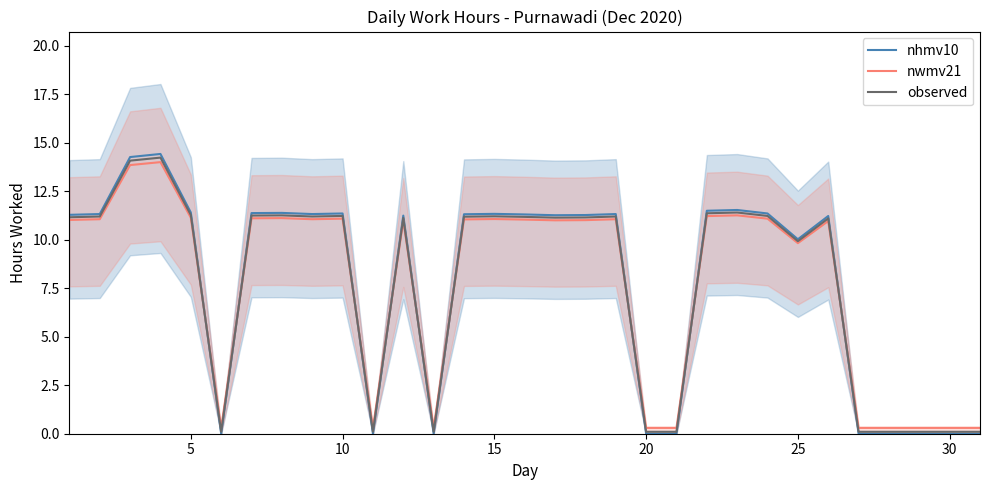

What is the greatest value displayed?

14.4